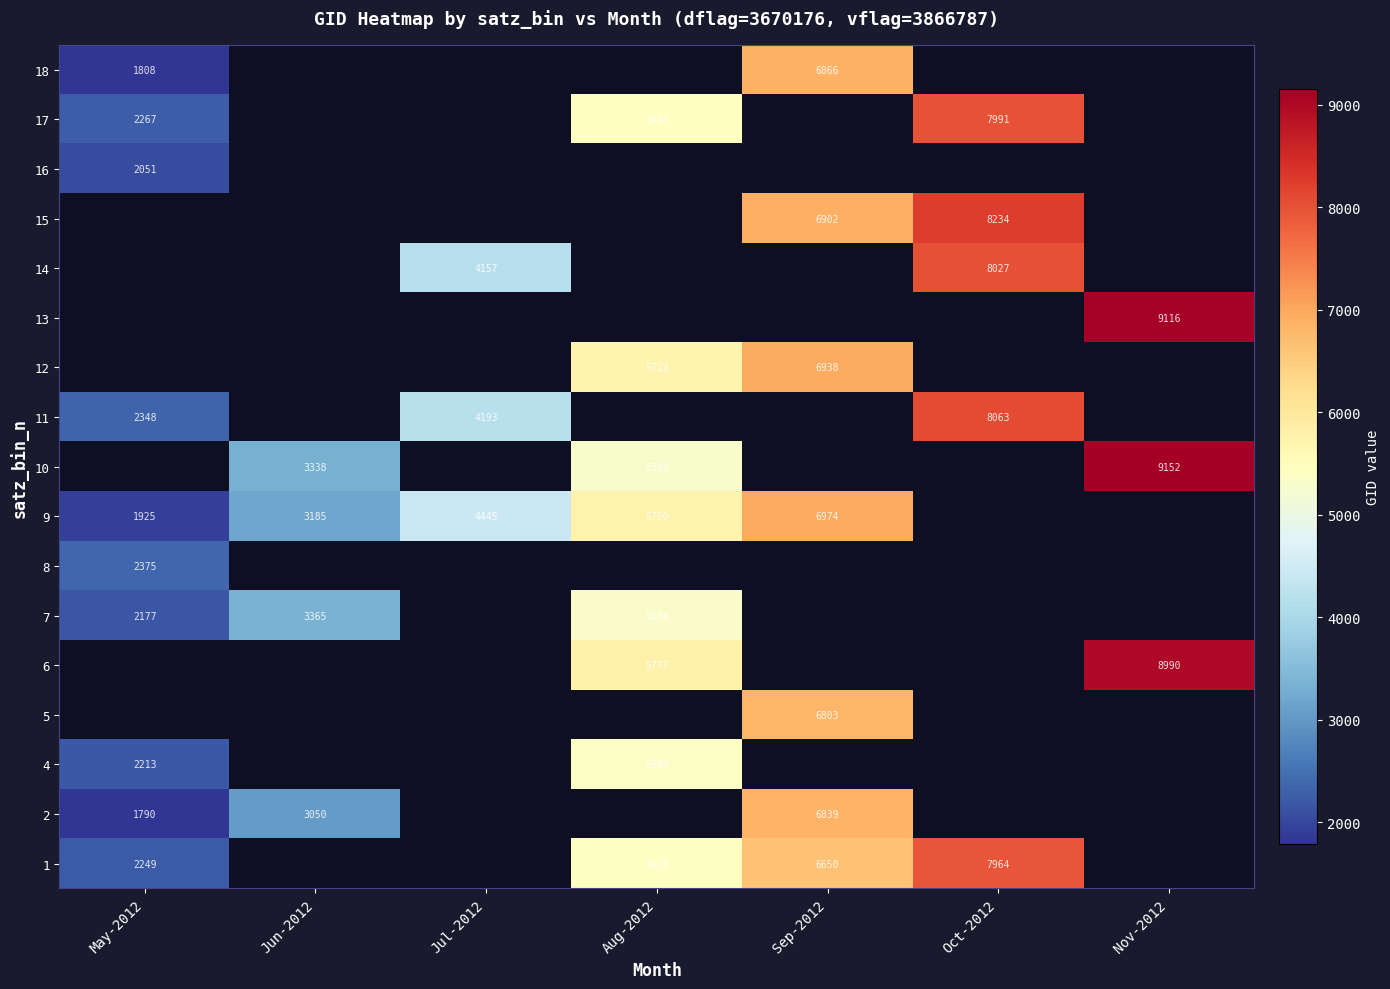

The 9 series shows 6974 at Sep-2012. True or false?

True